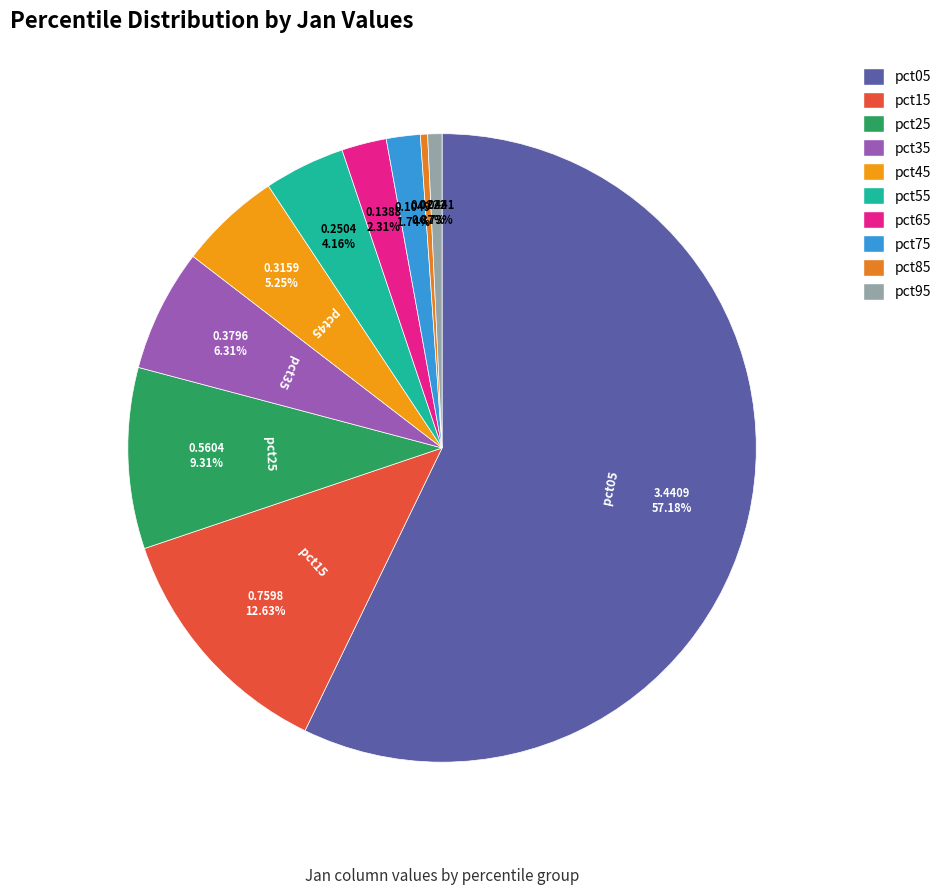

True or false: pct05 accounts for 50% of the total.

False